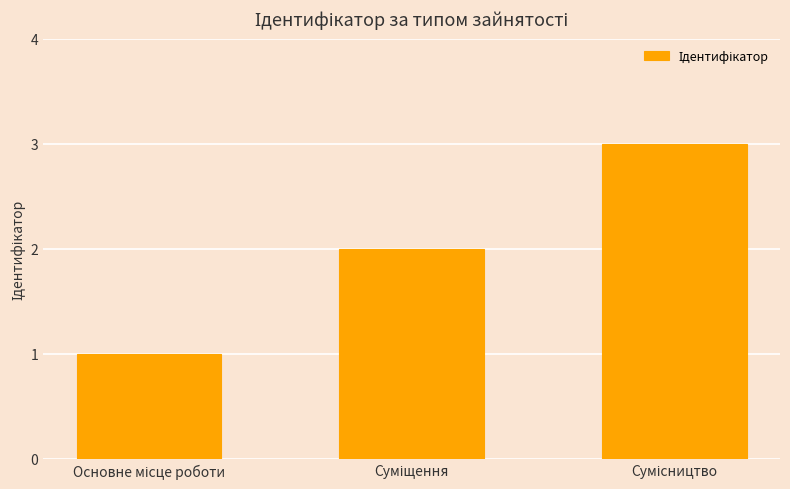

What is the difference between the maximum and minimum values?

2